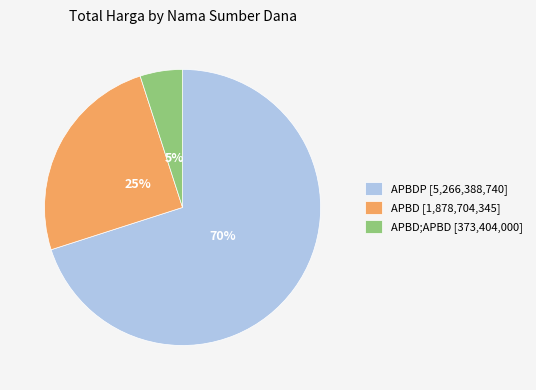

Approximately how many times larger is the value at APBDP [5,266,388,740] compared to APBD [1,878,704,345]?

2.8